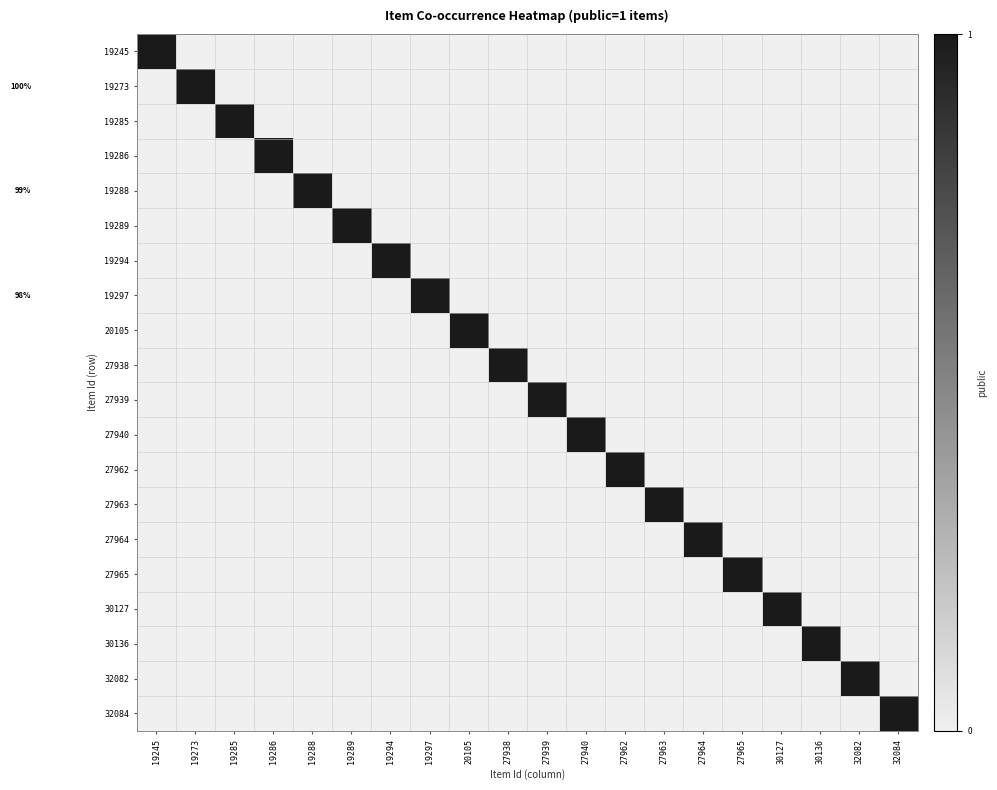

How many positive values does the 32084 series have?

1